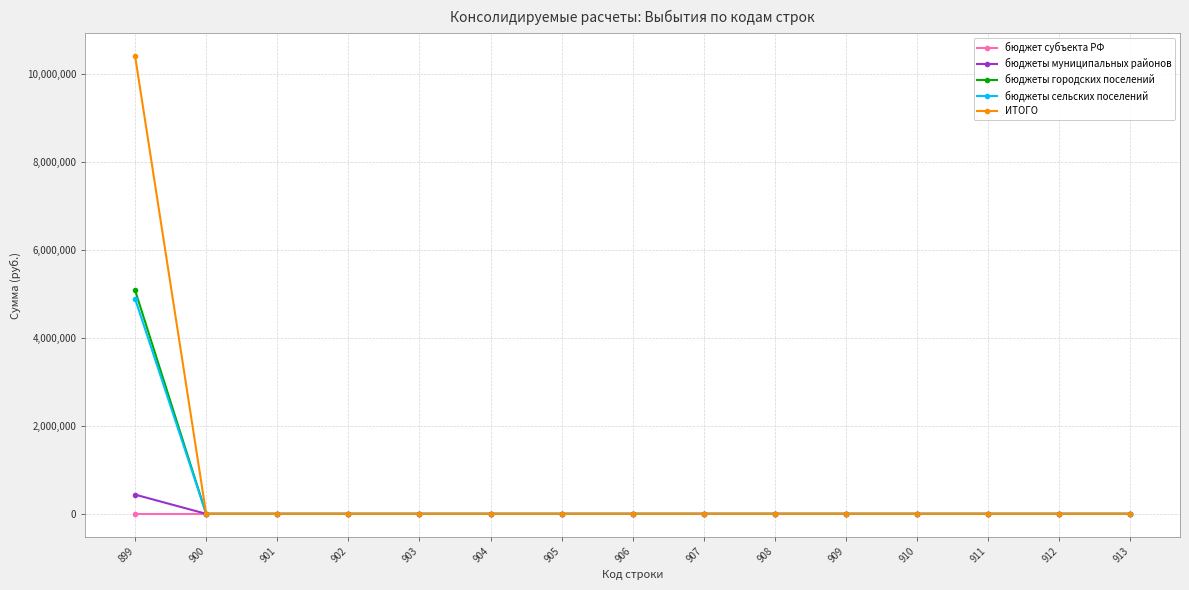

Does the chart have visible grid lines?

Yes